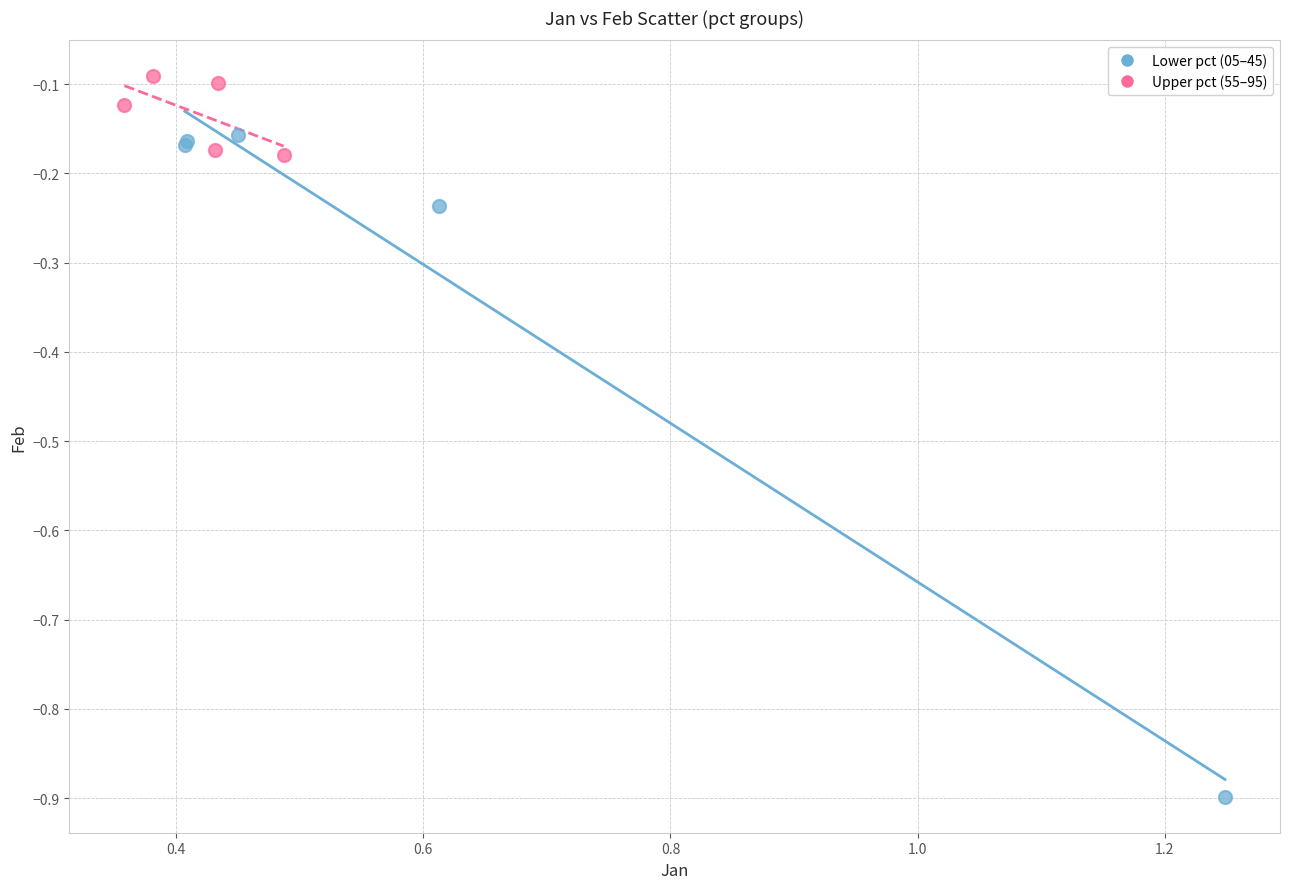

What are all the series names shown in the legend?

Lower pct (05–45), Upper pct (55–95)